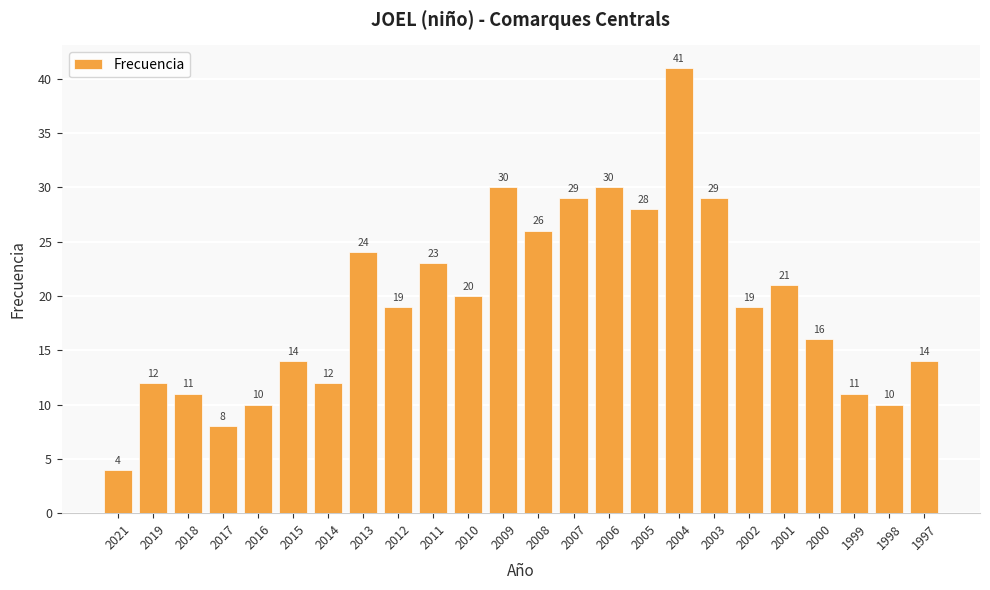

What is the approximate value at 2007?

29